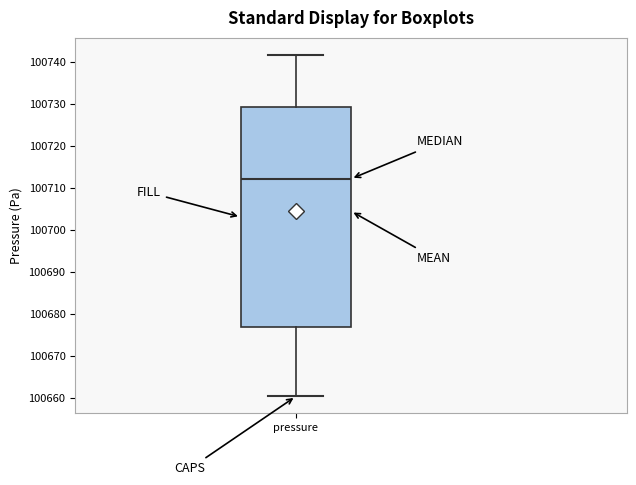

Where does the median line of the box for pressure sit on the y-axis? The values are not printed on the chart, so give them approximately, as read against the axis.

100712